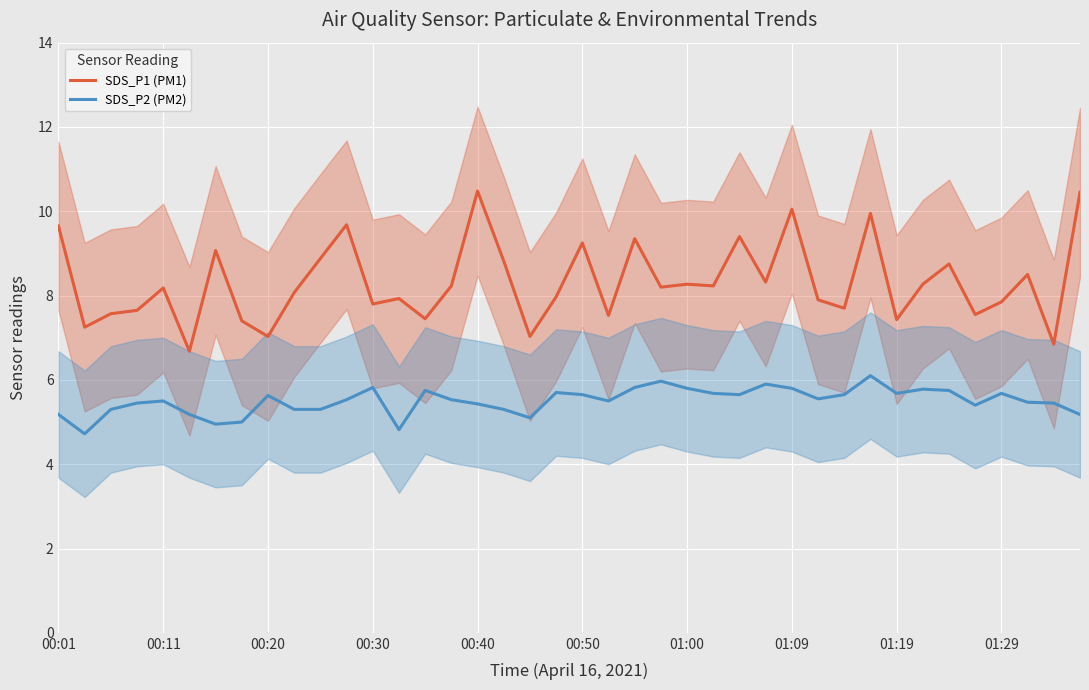

At how many categories does at least one series exceed 7?

38